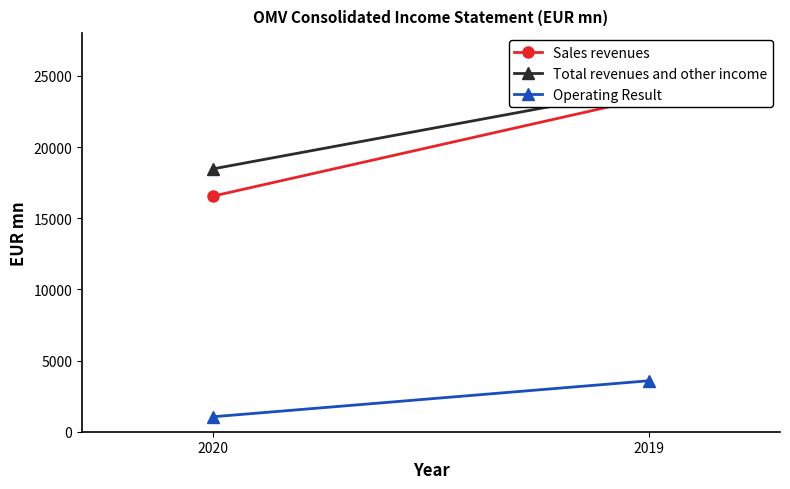

Reading right to left, extract all data points from this chart.

Sales revenues: 2019=23461	2020=16550
Total revenues and other income: 2019=24127	2020=18465
Operating Result: 2019=3582	2020=1050